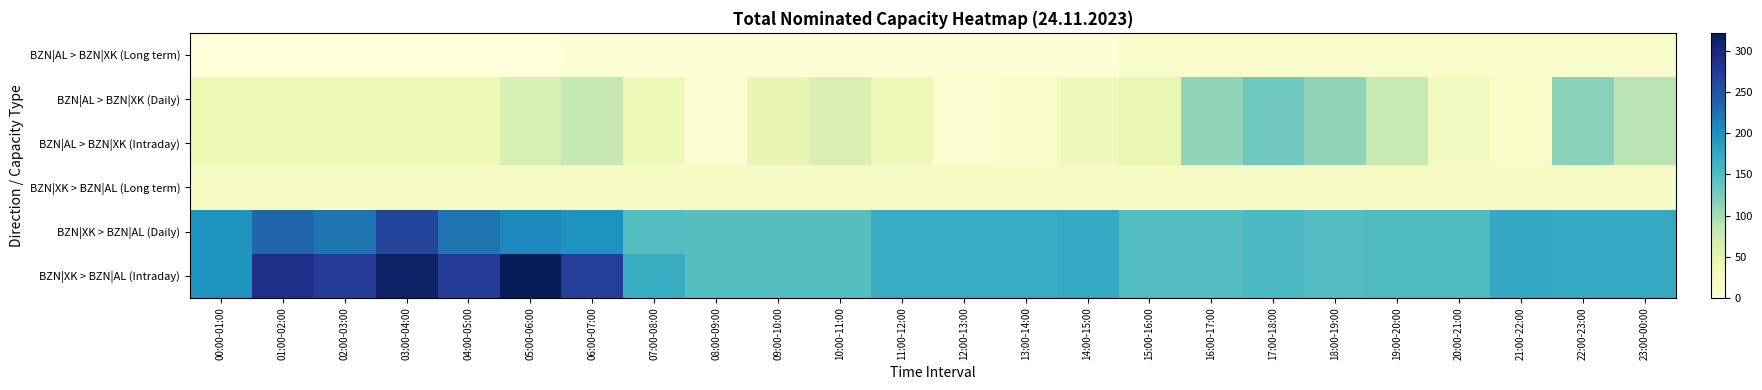

Reading right to left, transcribe all the data shown in this chart.

BZN|AL > BZN|XK (Long term): 23:00-00:00=14	22:00-23:00=14	21:00-22:00=14	20:00-21:00=14	19:00-20:00=14	18:00-19:00=14	17:00-18:00=14	16:00-17:00=14	15:00-16:00=14	14:00-15:00=4	13:00-14:00=4	12:00-13:00=4	11:00-12:00=4	10:00-11:00=4	09:00-10:00=4	08:00-09:00=4	07:00-08:00=4	06:00-07:00=4	05:00-06:00=0	04:00-05:00=0	03:00-04:00=0	02:00-03:00=0	01:00-02:00=0	00:00-01:00=0
BZN|AL > BZN|XK (Daily): 23:00-00:00=88	22:00-23:00=115	21:00-22:00=16	20:00-21:00=26	19:00-20:00=79	18:00-19:00=111	17:00-18:00=130	16:00-17:00=110	15:00-16:00=44	14:00-15:00=32	13:00-14:00=14	12:00-13:00=11	11:00-12:00=35	10:00-11:00=61	09:00-10:00=46	08:00-09:00=9	07:00-08:00=34	06:00-07:00=81	05:00-06:00=65	04:00-05:00=40	03:00-04:00=40	02:00-03:00=40	01:00-02:00=40	00:00-01:00=40
BZN|AL > BZN|XK (Intraday): 23:00-00:00=88	22:00-23:00=115	21:00-22:00=16	20:00-21:00=26	19:00-20:00=79	18:00-19:00=111	17:00-18:00=130	16:00-17:00=110	15:00-16:00=44	14:00-15:00=32	13:00-14:00=14	12:00-13:00=11	11:00-12:00=35	10:00-11:00=61	09:00-10:00=46	08:00-09:00=9	07:00-08:00=34	06:00-07:00=81	05:00-06:00=65	04:00-05:00=40	03:00-04:00=40	02:00-03:00=40	01:00-02:00=40	00:00-01:00=40
BZN|XK > BZN|AL (Long term): 23:00-00:00=20	22:00-23:00=20	21:00-22:00=22	20:00-21:00=22	19:00-20:00=22	18:00-19:00=22	17:00-18:00=22	16:00-17:00=22	15:00-16:00=22	14:00-15:00=22	13:00-14:00=20	12:00-13:00=20	11:00-12:00=20	10:00-11:00=20	09:00-10:00=20	08:00-09:00=20	07:00-08:00=22	06:00-07:00=22	05:00-06:00=24	04:00-05:00=24	03:00-04:00=24	02:00-03:00=24	01:00-02:00=24	00:00-01:00=24
BZN|XK > BZN|AL (Daily): 23:00-00:00=174	22:00-23:00=174	21:00-22:00=176	20:00-21:00=151	19:00-20:00=151	18:00-19:00=149	17:00-18:00=154	16:00-17:00=149	15:00-16:00=149	14:00-15:00=174	13:00-14:00=172	12:00-13:00=172	11:00-12:00=172	10:00-11:00=147	09:00-10:00=147	08:00-09:00=147	07:00-08:00=149	06:00-07:00=199	05:00-06:00=208	04:00-05:00=224	03:00-04:00=263	02:00-03:00=223	01:00-02:00=235	00:00-01:00=197
BZN|XK > BZN|AL (Intraday): 23:00-00:00=174	22:00-23:00=174	21:00-22:00=176	20:00-21:00=151	19:00-20:00=151	18:00-19:00=149	17:00-18:00=154	16:00-17:00=149	15:00-16:00=149	14:00-15:00=174	13:00-14:00=172	12:00-13:00=172	11:00-12:00=172	10:00-11:00=147	09:00-10:00=147	08:00-09:00=147	07:00-08:00=169	06:00-07:00=271	05:00-06:00=322	04:00-05:00=274	03:00-04:00=313	02:00-03:00=273	01:00-02:00=289	00:00-01:00=197